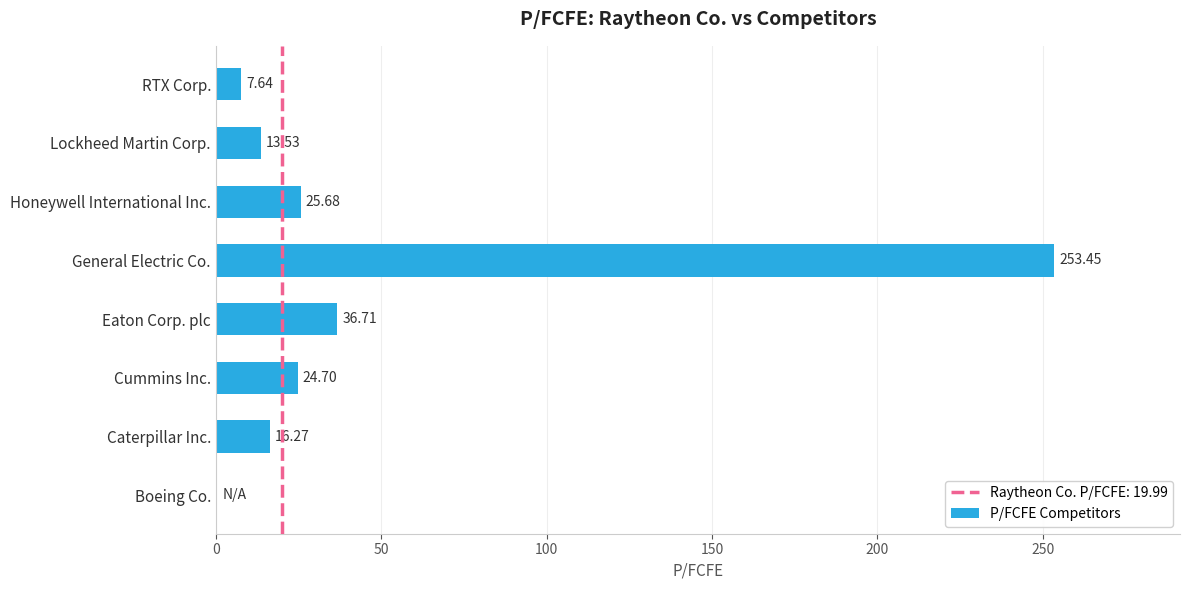

At which label is the value closest to 126?

Eaton Corp. plc